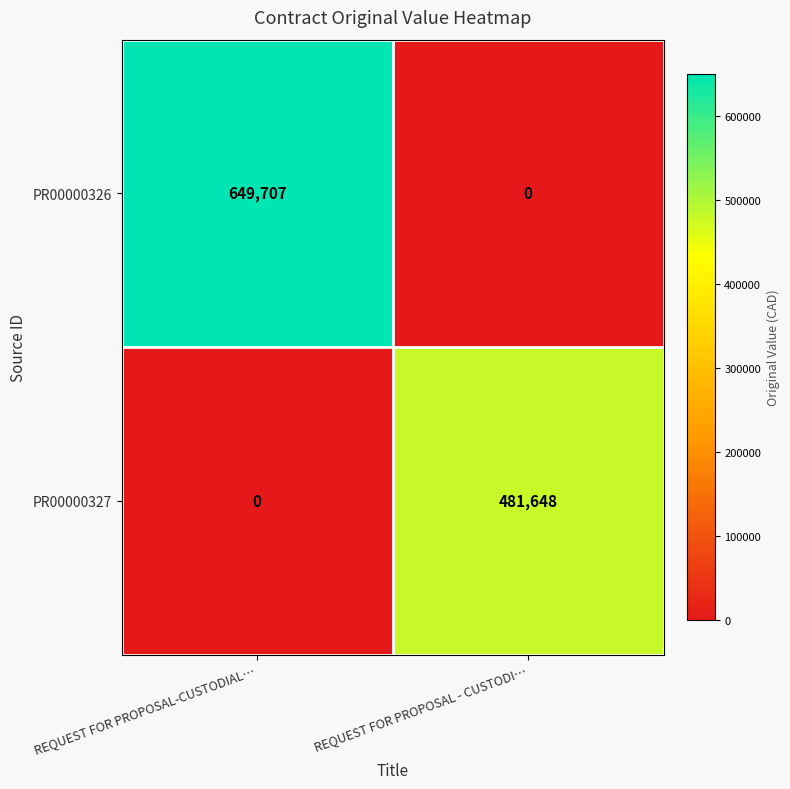

What is the average value of the PR00000327 series?

240824